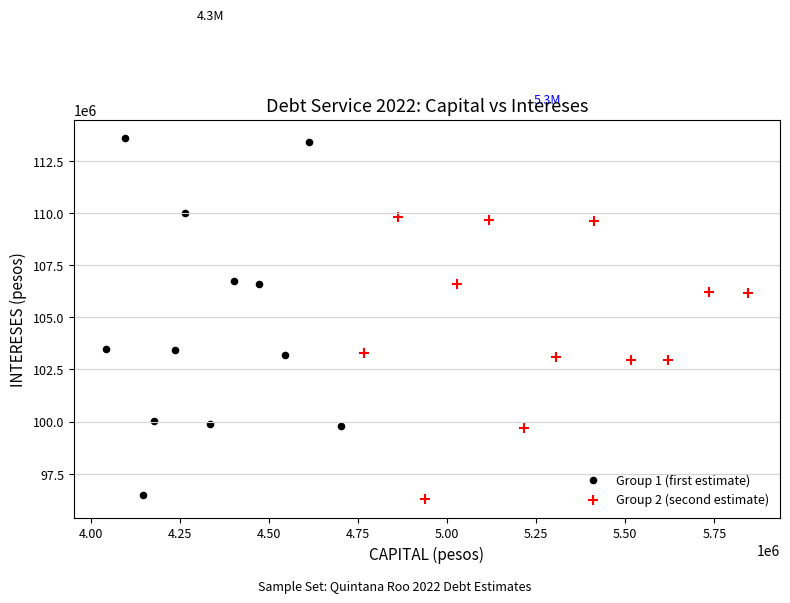

Which series has the largest Y range (max minus min)?

Group 1 (first estimate)